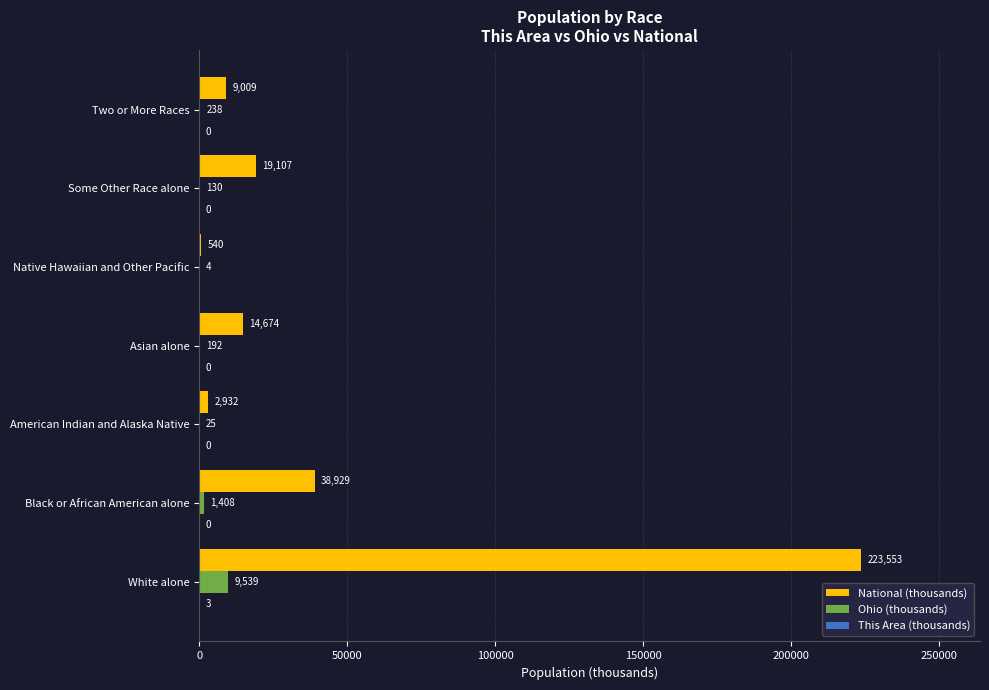

Which series changed the most between White alone and American Indian and Alaska Native?

National (thousands)